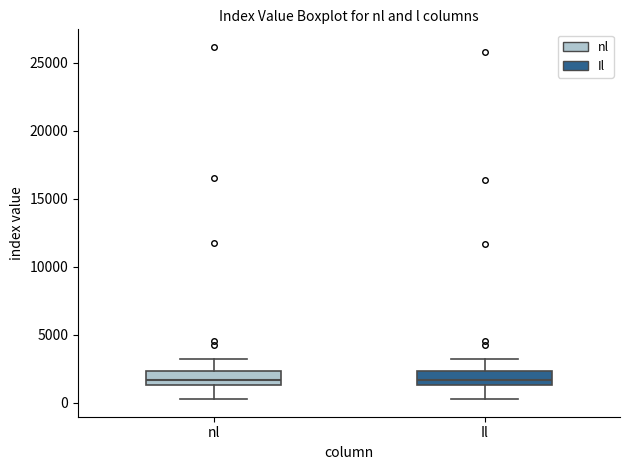

Where does the upper whisker of the box for nl end on the y-axis? The values are not printed on the chart, so give them approximately, as read against the axis.

3000